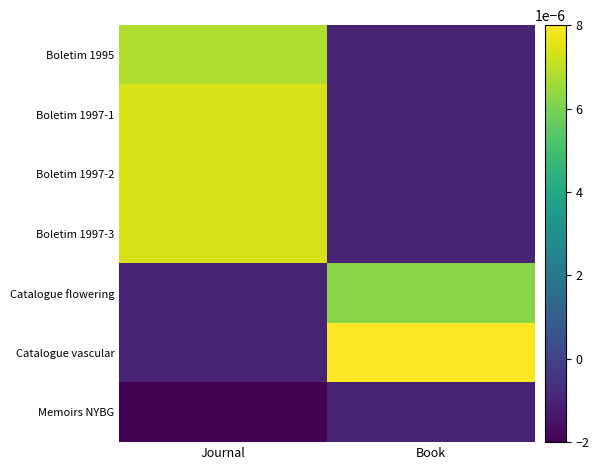

At how many categories does at least one series exceed 0?

2